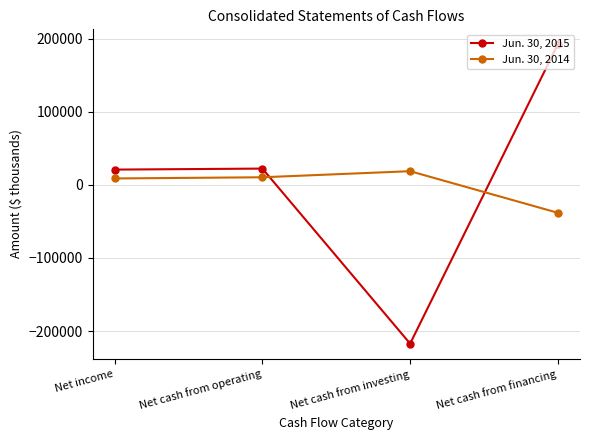

What is the difference between the maximum and minimum values in the Jun. 30, 2015 series?

409679